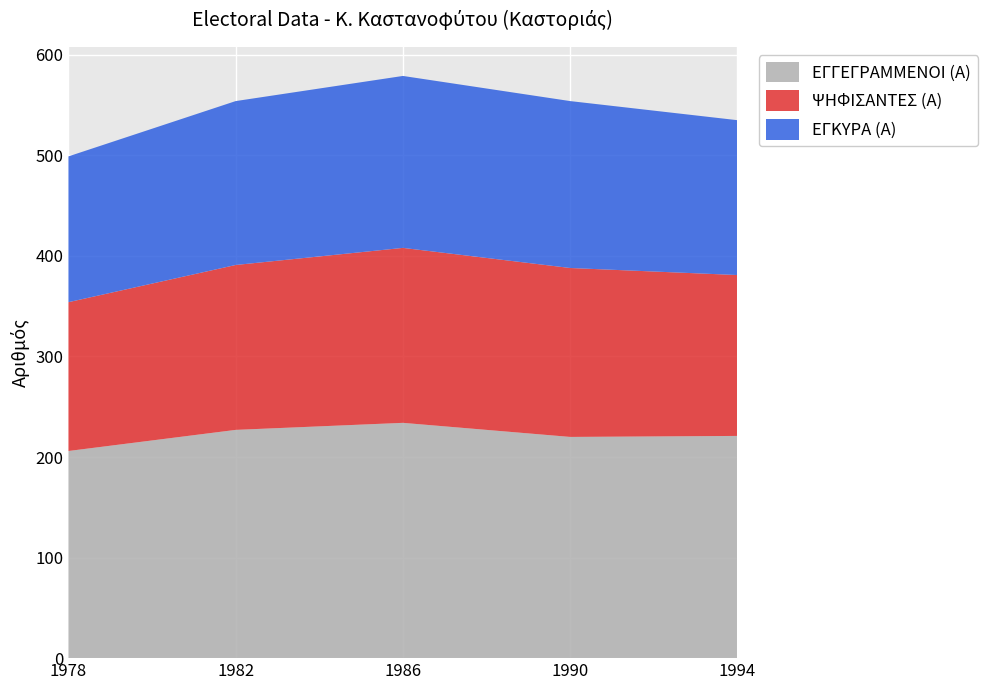

Reading right to left, extract all data points from this chart.

ΕΓΓΕΓΡΑΜΜΕΝΟΙ (Α): 1994=221	1990=220	1986=234	1982=227	1978=206
ΨΗΦΙΣΑΝΤΕΣ (Α): 1994=160	1990=168	1986=174	1982=164	1978=148
ΕΓΚΥΡΑ (Α): 1994=154	1990=166	1986=171	1982=163	1978=145